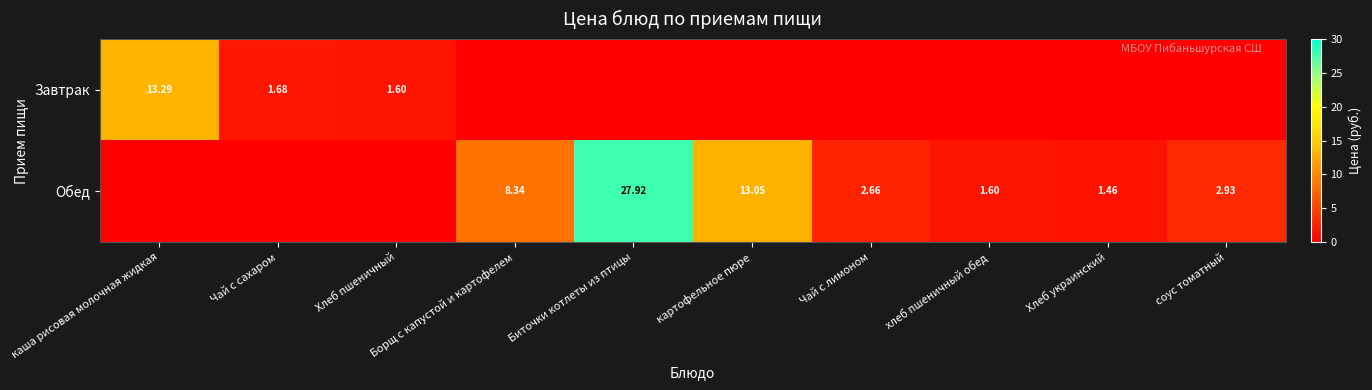

Is the value of Обед at картофельное пюре greater than the value of Завтрак at каша рисовая молочная жидкая?

No